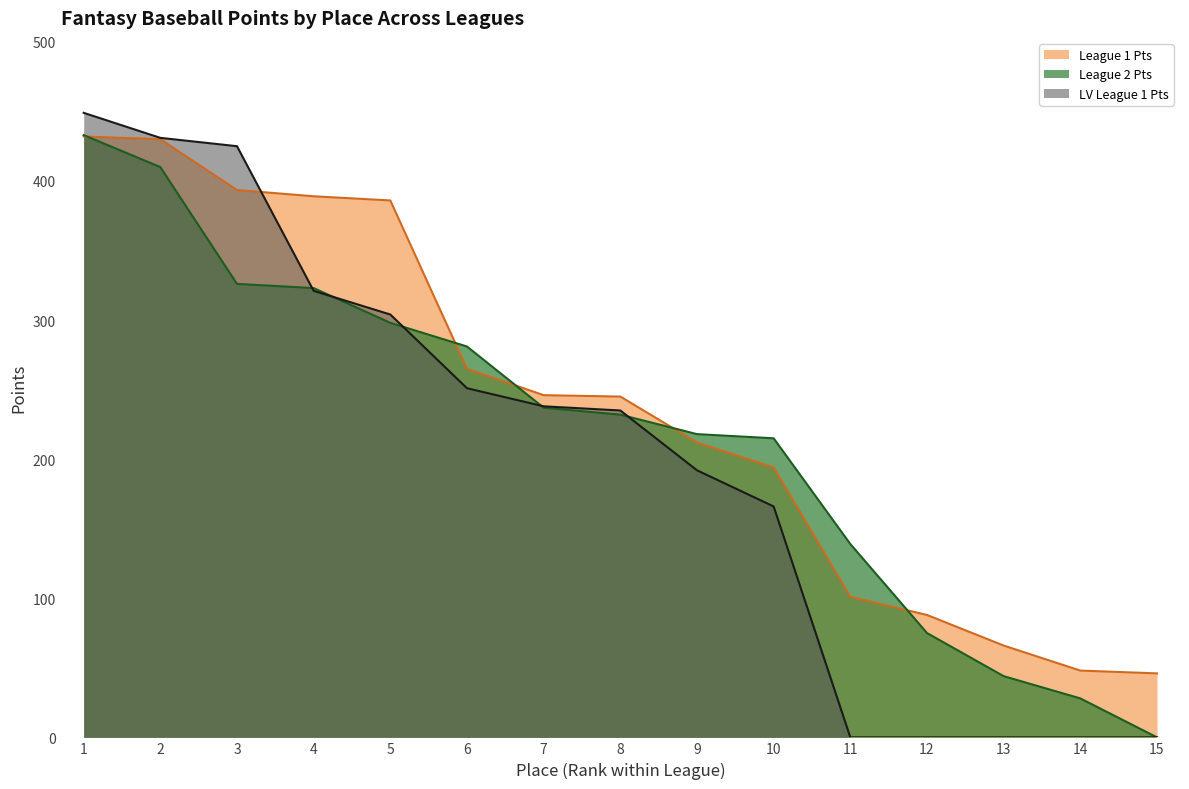

Reading left to right, list all the values displayed in this chart.

League 1 Pts: 432.0	430.0	393.5	389.0	386.0	265.0	246.0	245.0	212.0	194.0	101.0	88.0	66.0	48.0	46.0
League 2 Pts: 433.0	410.0	326.0	323.0	298.0	281.0	237.0	232.0	218.0	215.0	139.0	75.0	44.0	28.0	0.0
LV League 1 Pts: 449.0	431.0	425.0	321.0	304.0	251.0	238.0	235.0	192.0	166.0	0.0	0.0	0.0	0.0	0.0